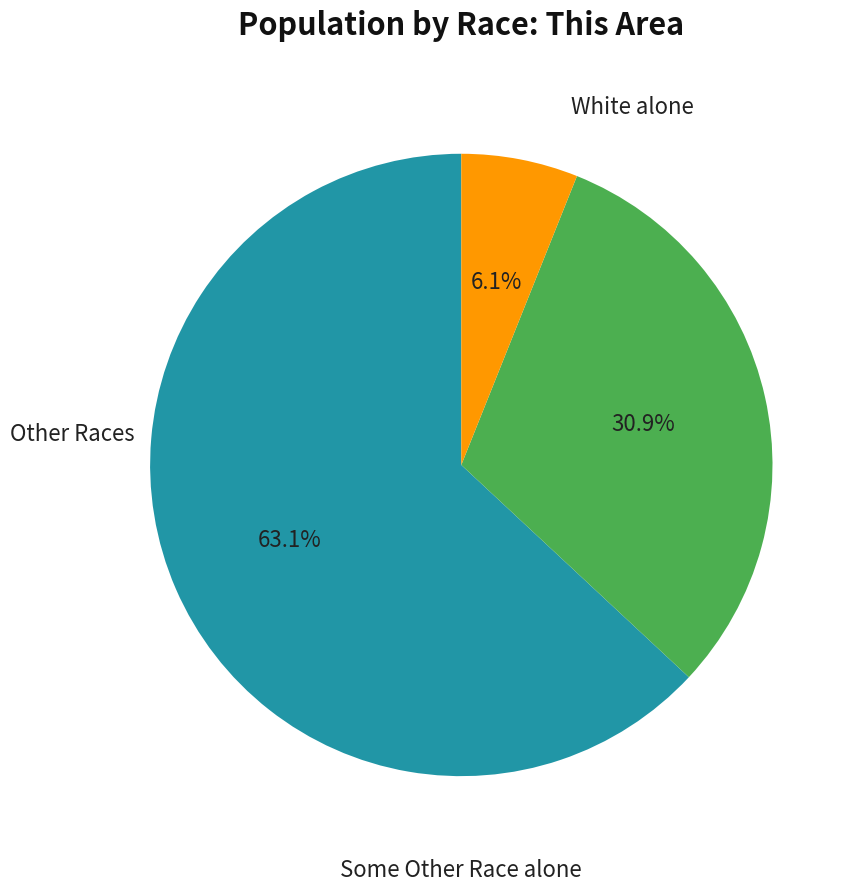

To the nearest percent, what is the difference between the largest and smallest slice percentages?

57%